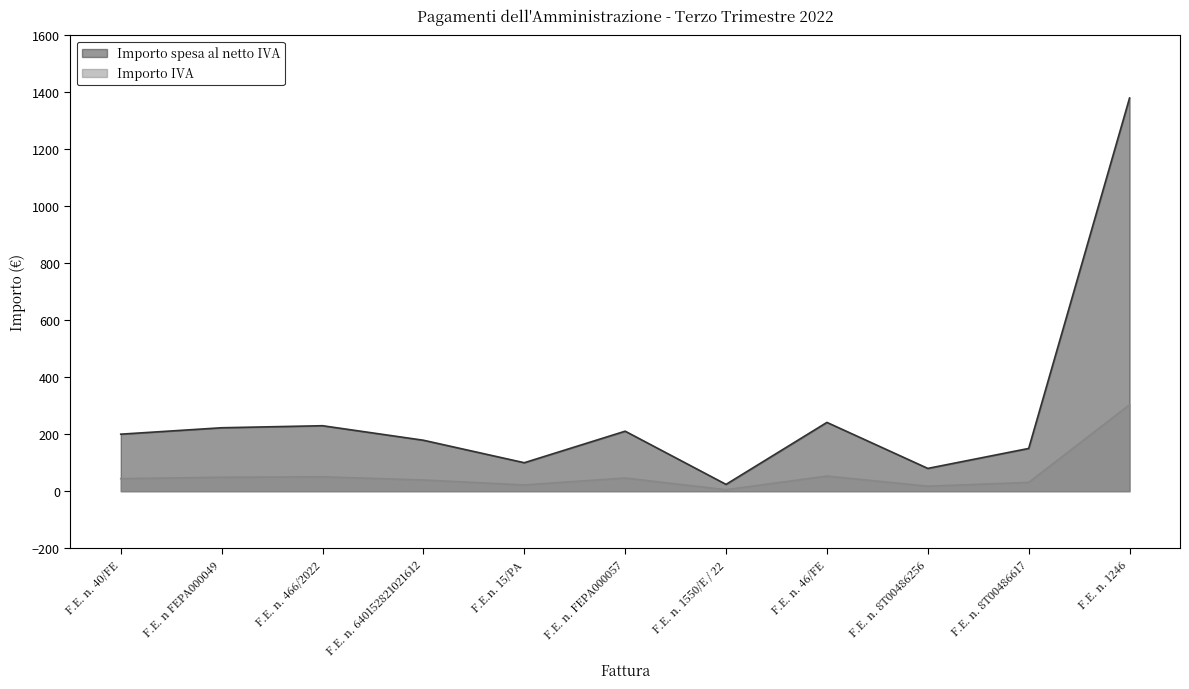

Does the chart have visible grid lines?

No